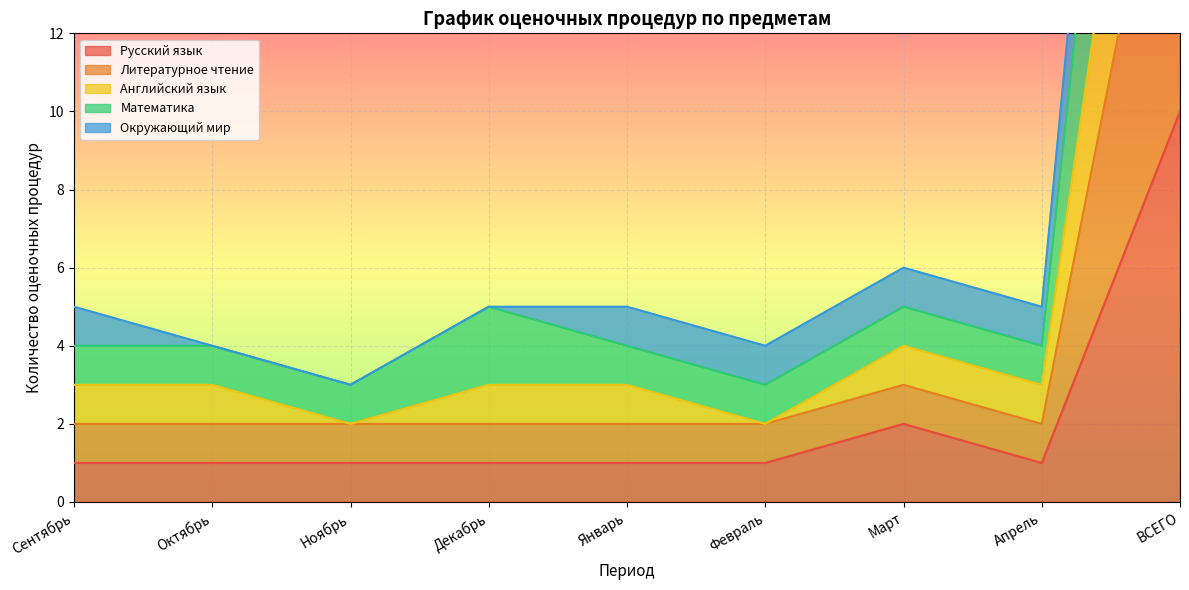

Is it true that Русский язык equals 1 at Декабрь?

True